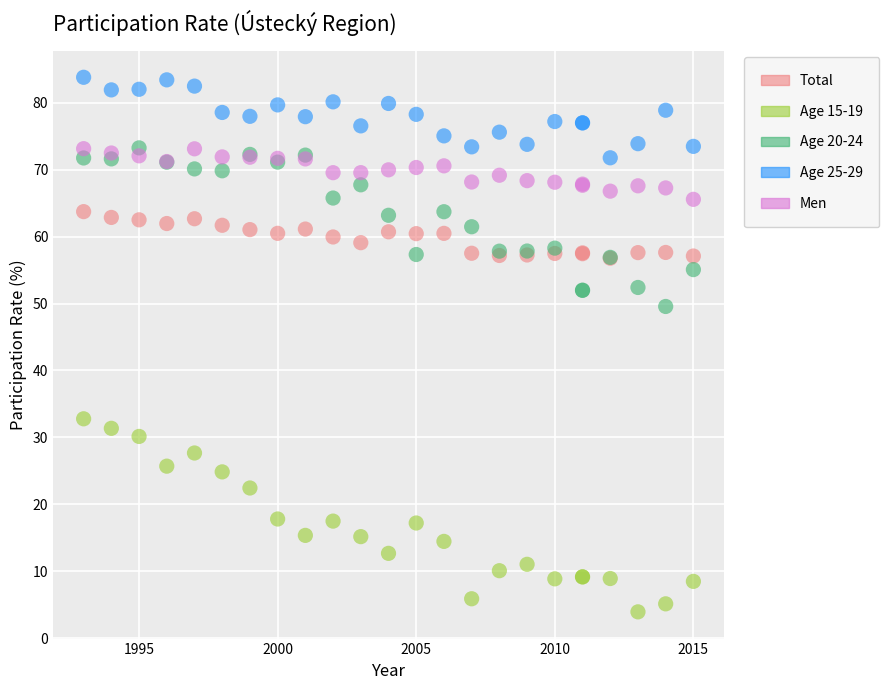

Which series contains the highest Y value?

Age 25-29